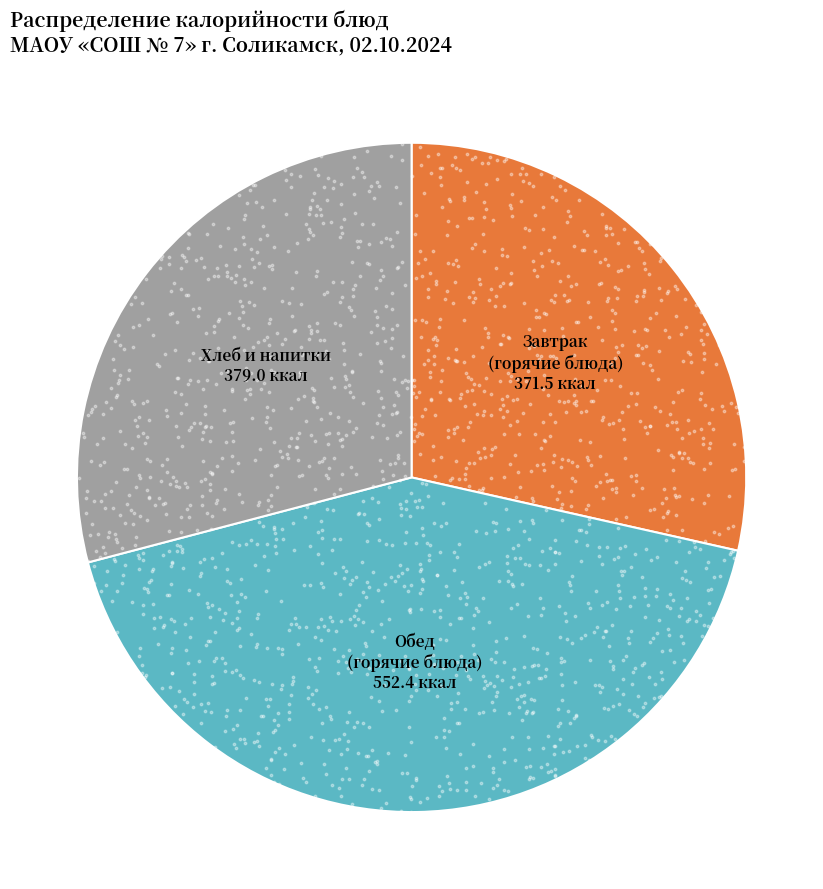

True or false: Обед (горячие блюда) accounts for 42% of the total.

True